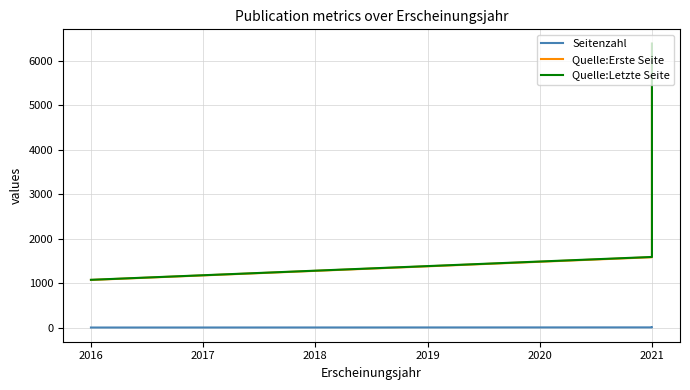

What is the value of the Quelle:Erste Seite point at the 2nd from the left?

1585